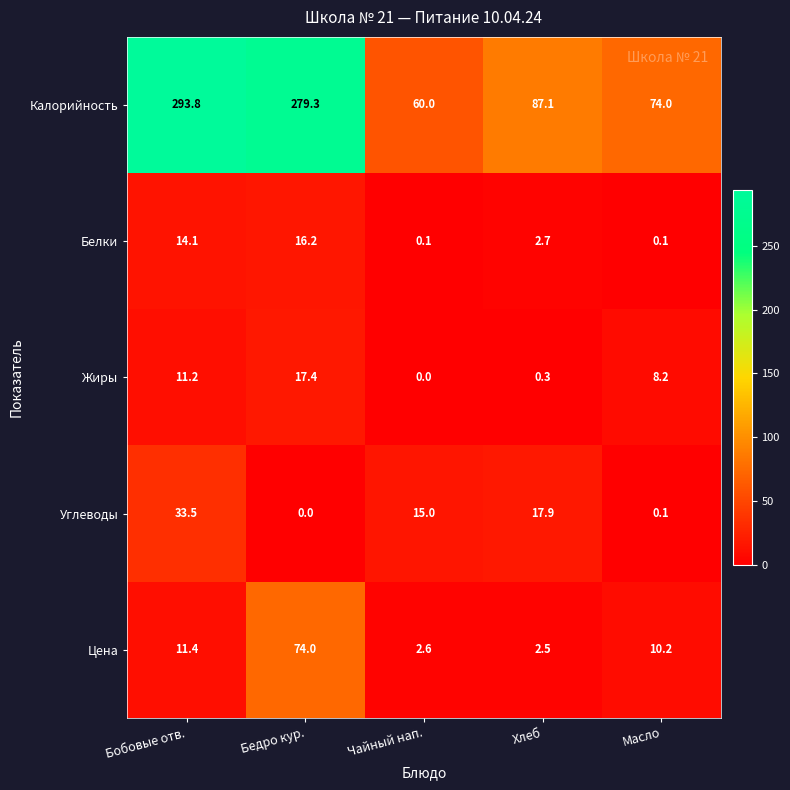

Is it true that Цена equals 3.7 at Хлеб?

False